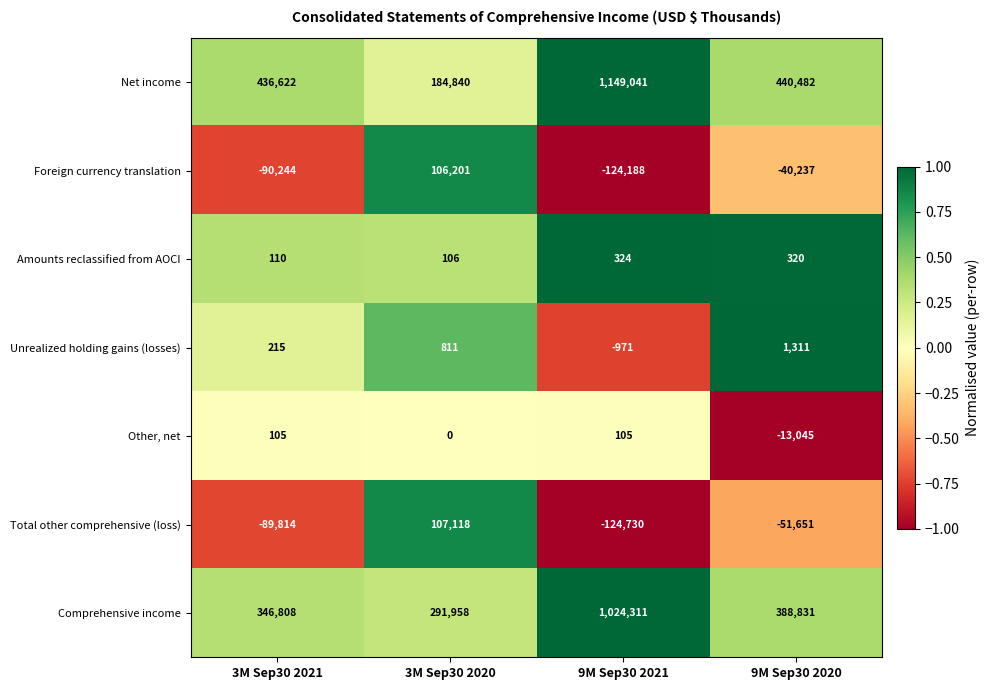

Reading left to right, what are all the values shown in this chart?

Net income: 436622	184840	1149041	440482
Foreign currency translation: -90244	106201	-124188	-40237
Amounts reclassified from AOCI: 110	106	324	320
Unrealized holding gains (losses): 215	811	-971	1311
Other, net: 105	0	105	-13045
Total other comprehensive (loss): -89814	107118	-124730	-51651
Comprehensive income: 346808	291958	1024311	388831